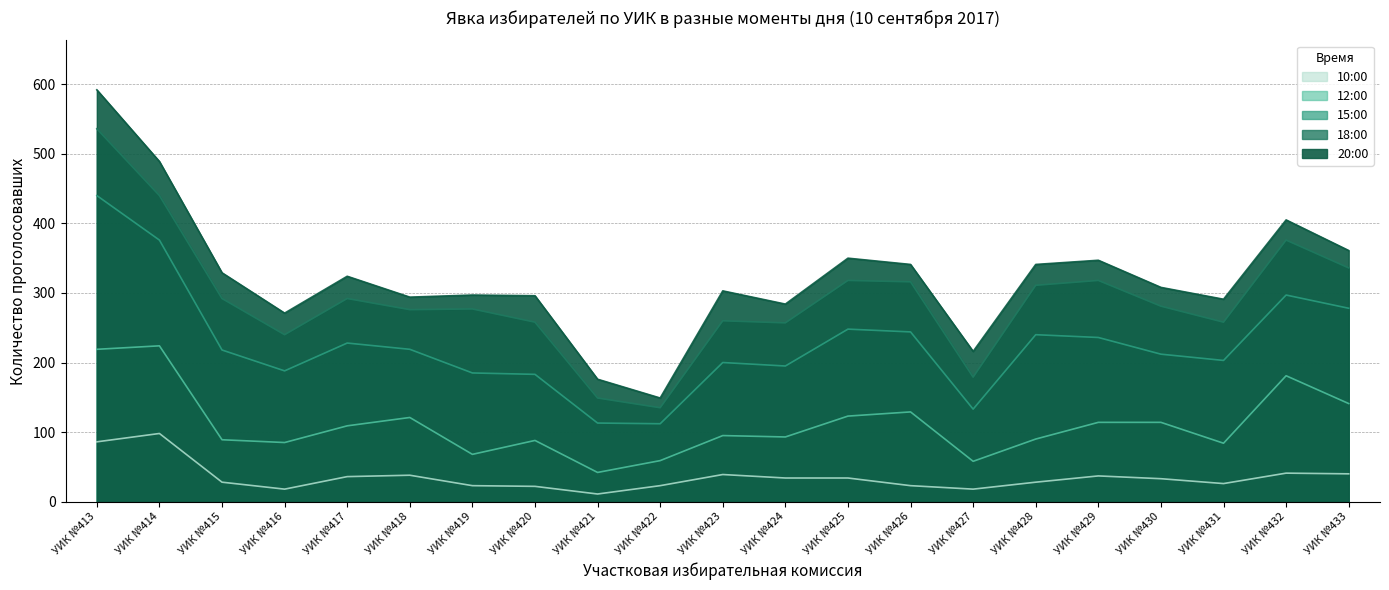

List the series in order of their peak value, lowest first.

10:00, 12:00, 15:00, 18:00, 20:00